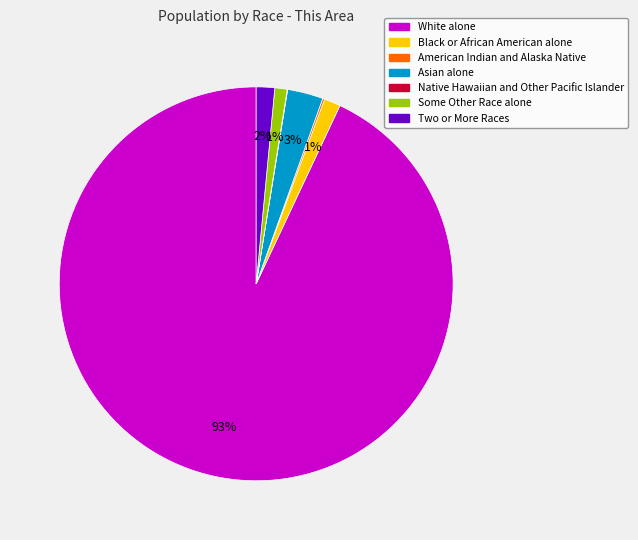

To the nearest percent, what is the average slice percentage?

14%